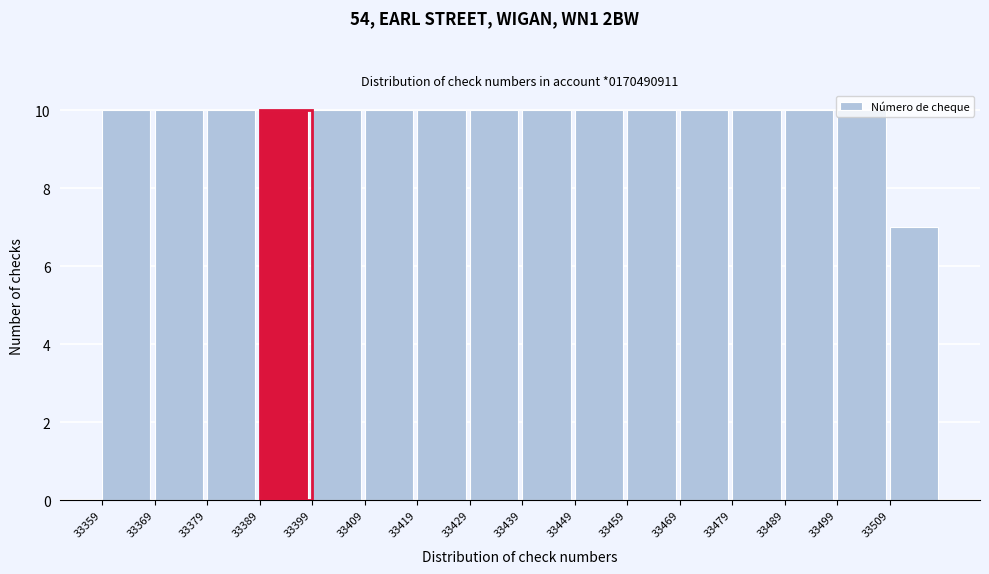

Reading left to right, list every bar in this chart as the range it spans on the x-axis followed by its height. The values are not printed on the chart, so give them approximately, as read against the axis.

33359 to 33369: 10
33369 to 33379: 10
33379 to 33389: 10
33389 to 33399: 10
33399 to 33409: 10
33409 to 33419: 10
33419 to 33429: 10
33429 to 33439: 10
33439 to 33449: 10
33449 to 33459: 10
33459 to 33469: 10
33469 to 33479: 10
33479 to 33489: 10
33489 to 33499: 10
33499 to 33509: 10
33509 to 33519: 7